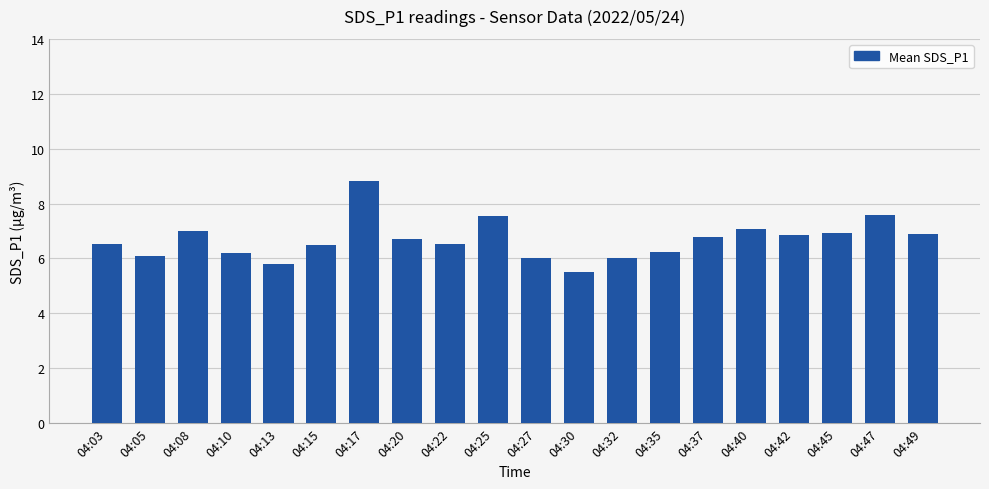

What is the difference between the values at 04:35 and 04:03?

0.3